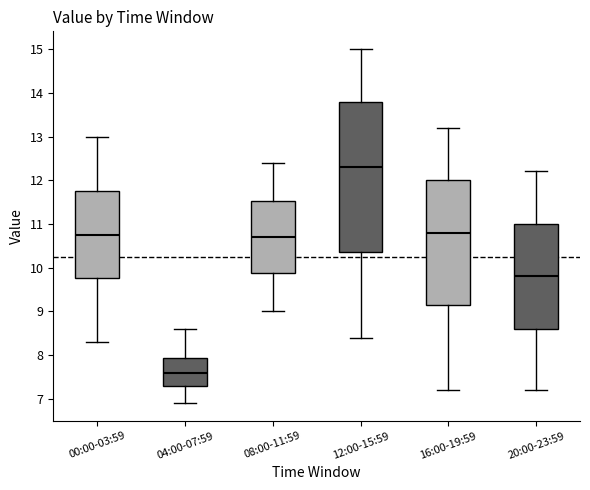

Reading left to right, transcribe this box plot: for each box, give where its median line is, the range the box spans, and where its two whiskers end, as read against the y-axis. The values are not printed on the chart, so give them approximately, as read against the axis.

00:00-03:59: median 10.8, box 9.8 to 11.8, whiskers 8.3 to 13.0
04:00-07:59: median 7.6, box 7.3 to 7.9, whiskers 6.9 to 8.6
08:00-11:59: median 10.7, box 9.9 to 11.5, whiskers 9.0 to 12.4
12:00-15:59: median 12.3, box 10.4 to 13.8, whiskers 8.4 to 15.0
16:00-19:59: median 10.8, box 9.2 to 12.0, whiskers 7.2 to 13.2
20:00-23:59: median 9.8, box 8.6 to 11.0, whiskers 7.2 to 12.2